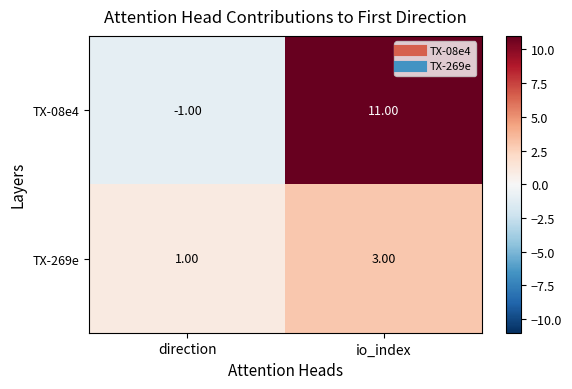

What is the sum of the TX-269e values at direction and io_index?

4